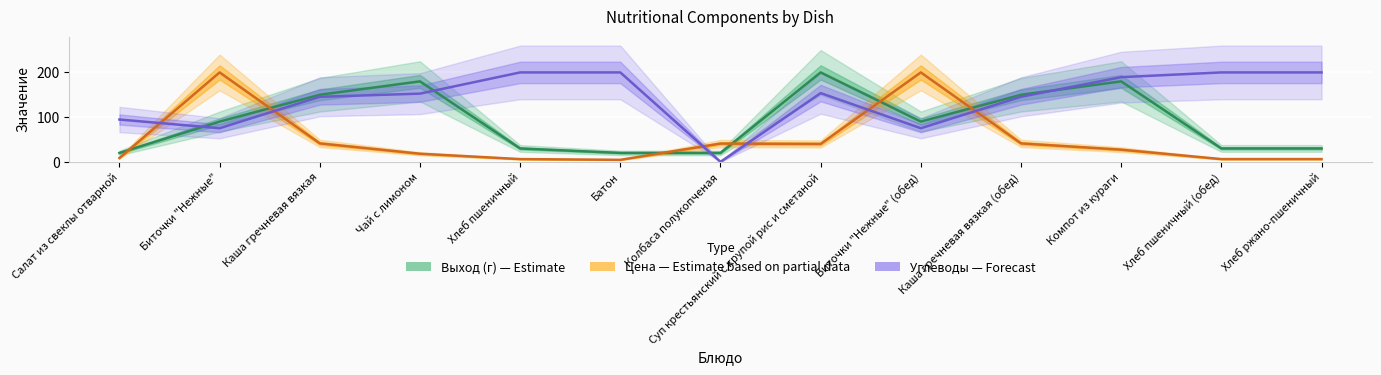

What is the sum of the Выход (г) — Estimate values at Хлеб пшеничный (обед) and Компот из кураги?

210.0